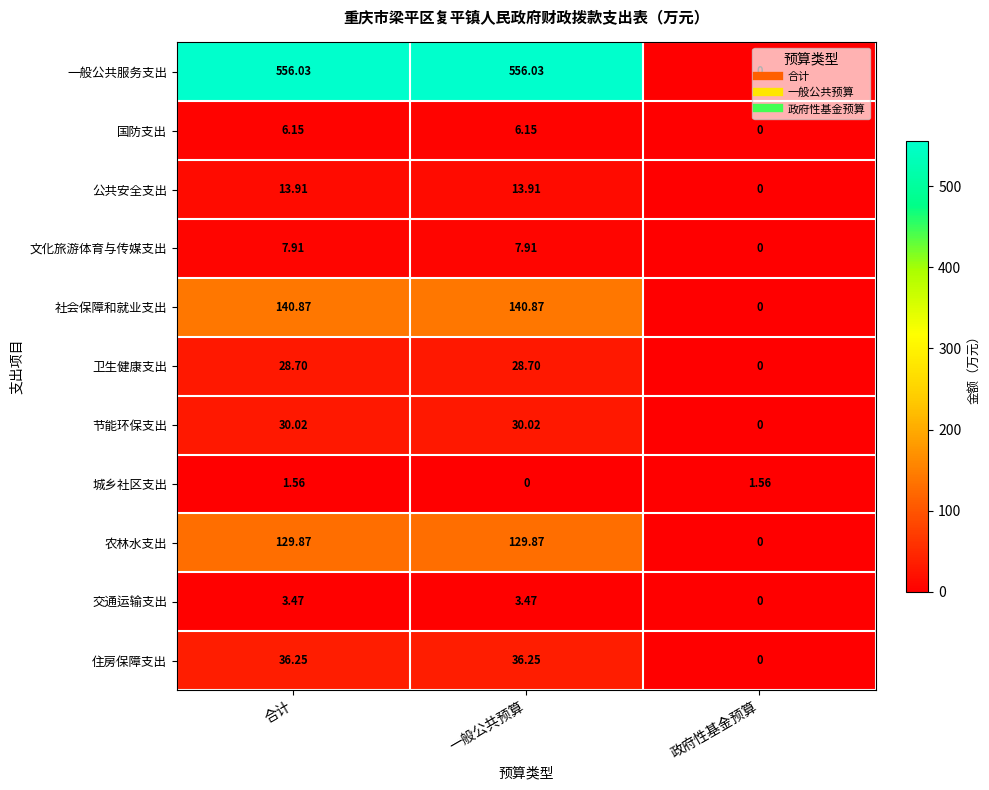

How many distinct data groups are displayed?

11